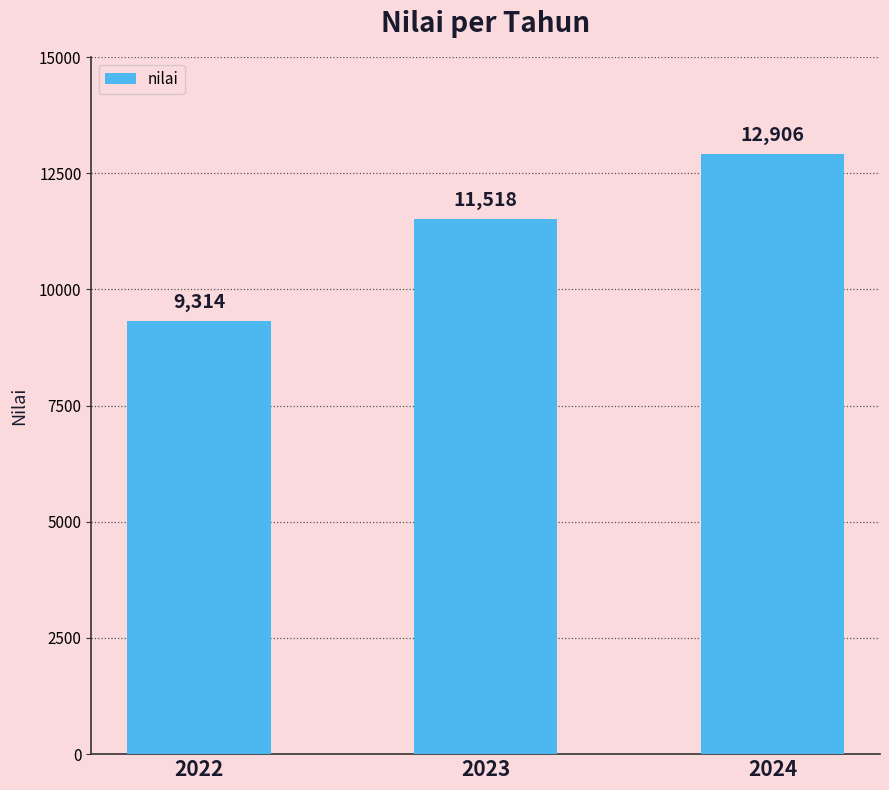

List the labels in order of value, smallest first.

2022, 2023, 2024